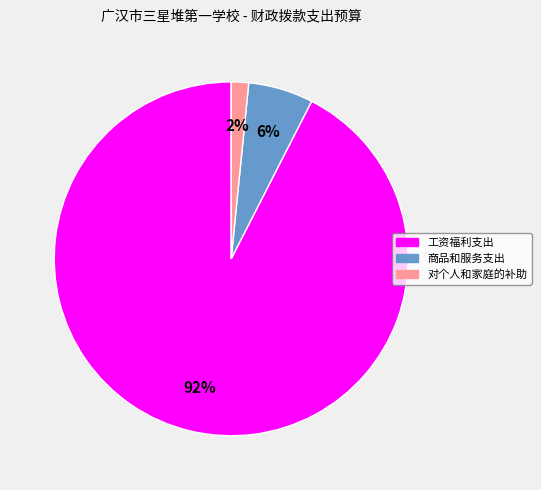

Approximately how many times larger is the value at 对个人和家庭的补助 compared to 商品和服务支出?

0.3